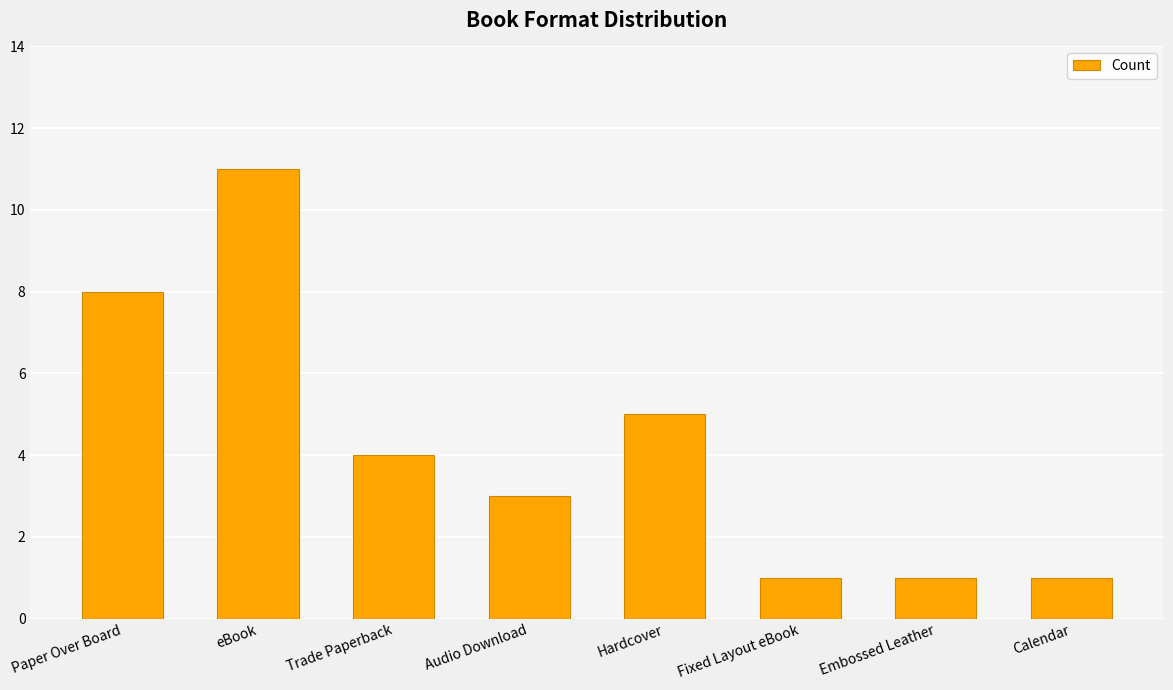

What is the sum of all values?

34